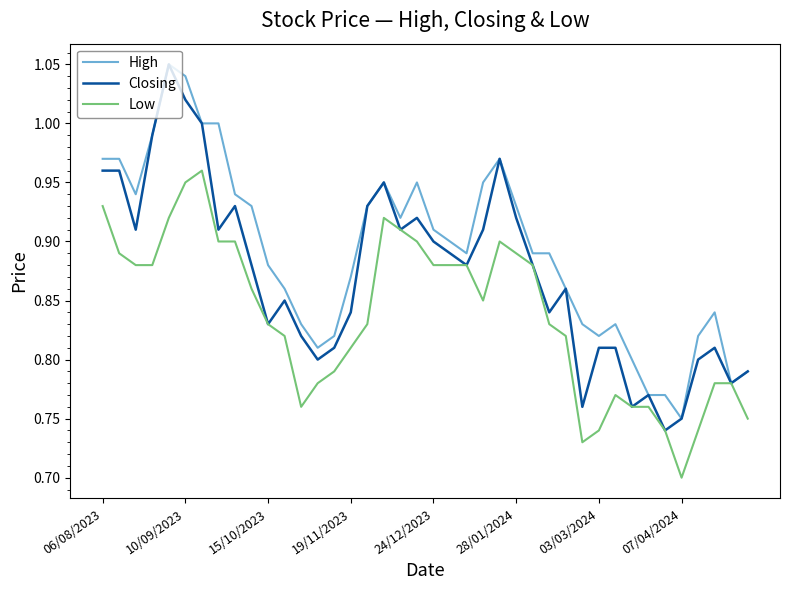

Rank the series by their average value, from lowest to highest.

Low, Closing, High